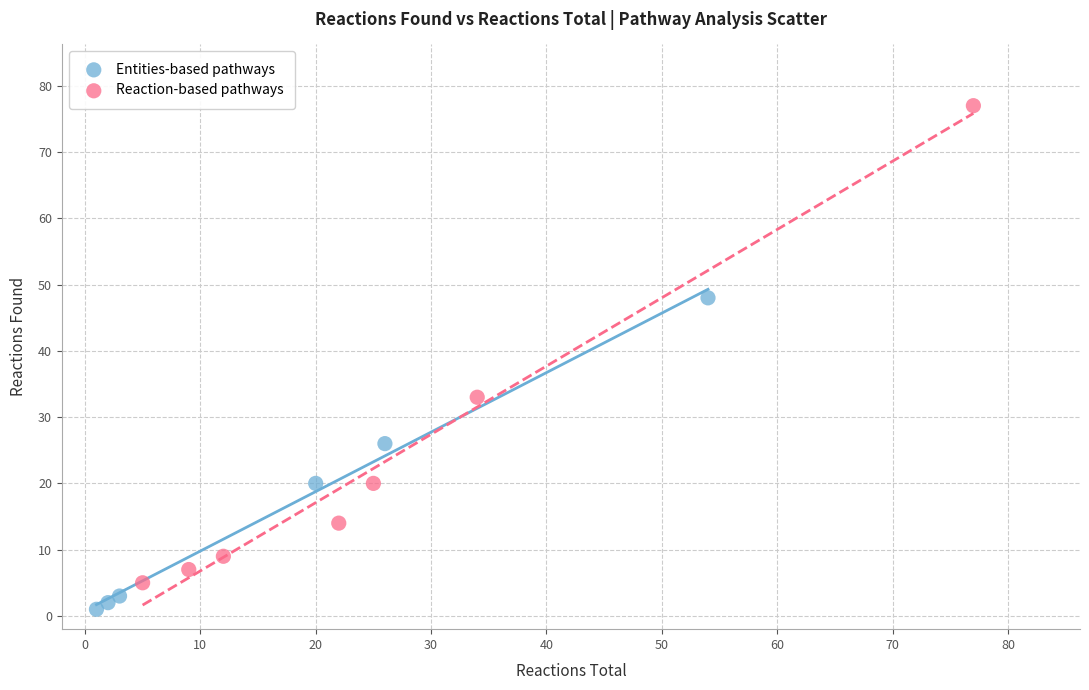

What are all the series names shown in the legend?

Entities-based pathways, Reaction-based pathways